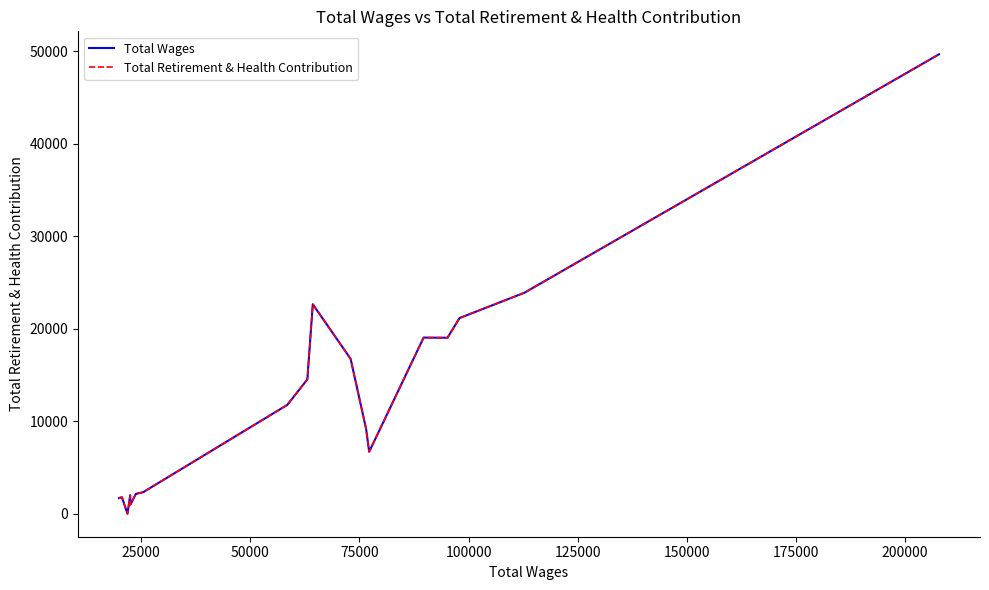

Does the chart have visible grid lines?

No